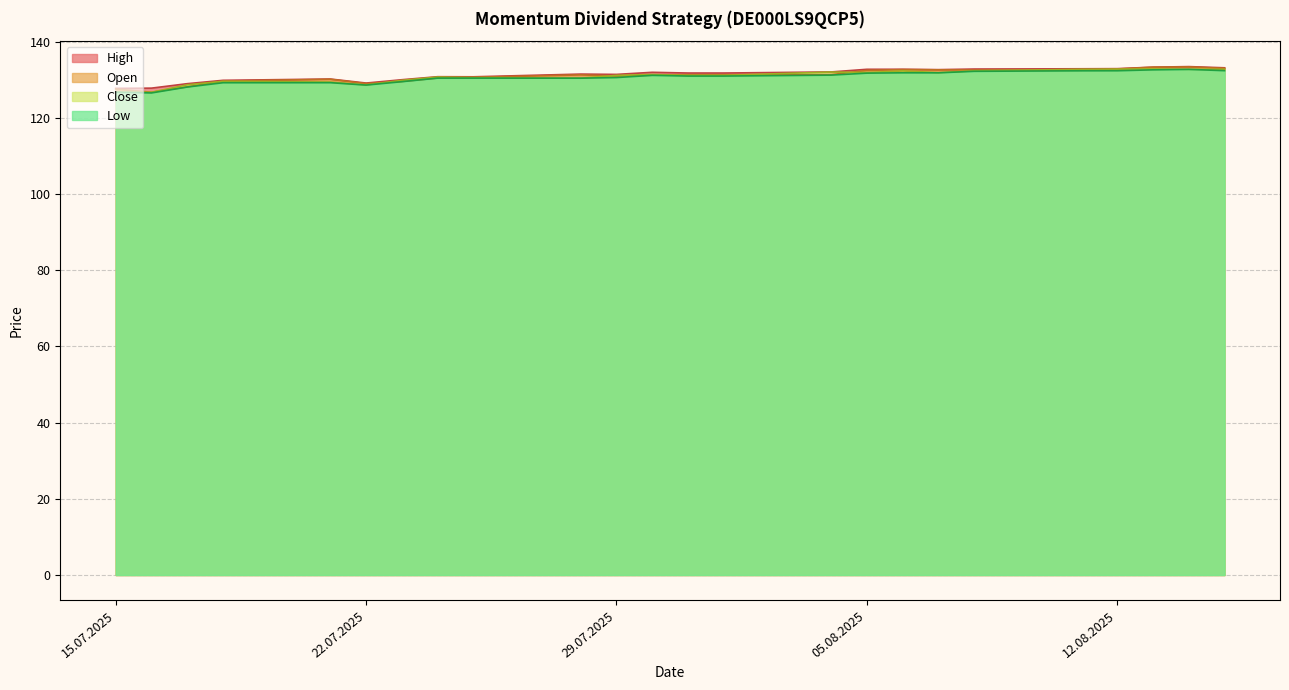

What is the difference between the maximum and minimum values in the Close series?

6.1